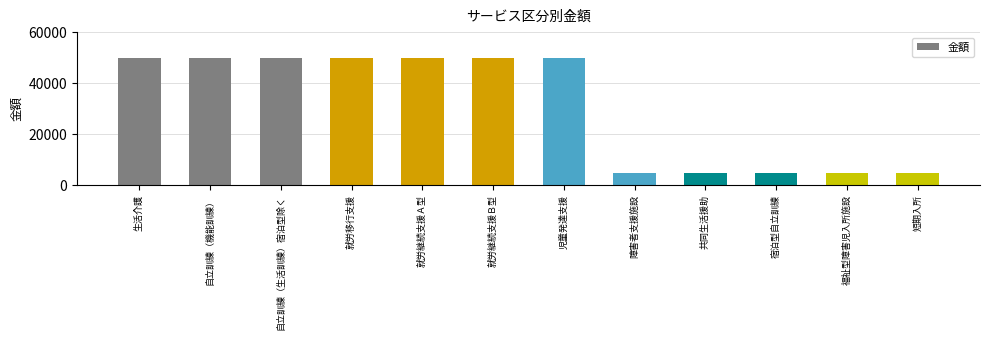

What is the difference between the maximum and minimum values?

45000